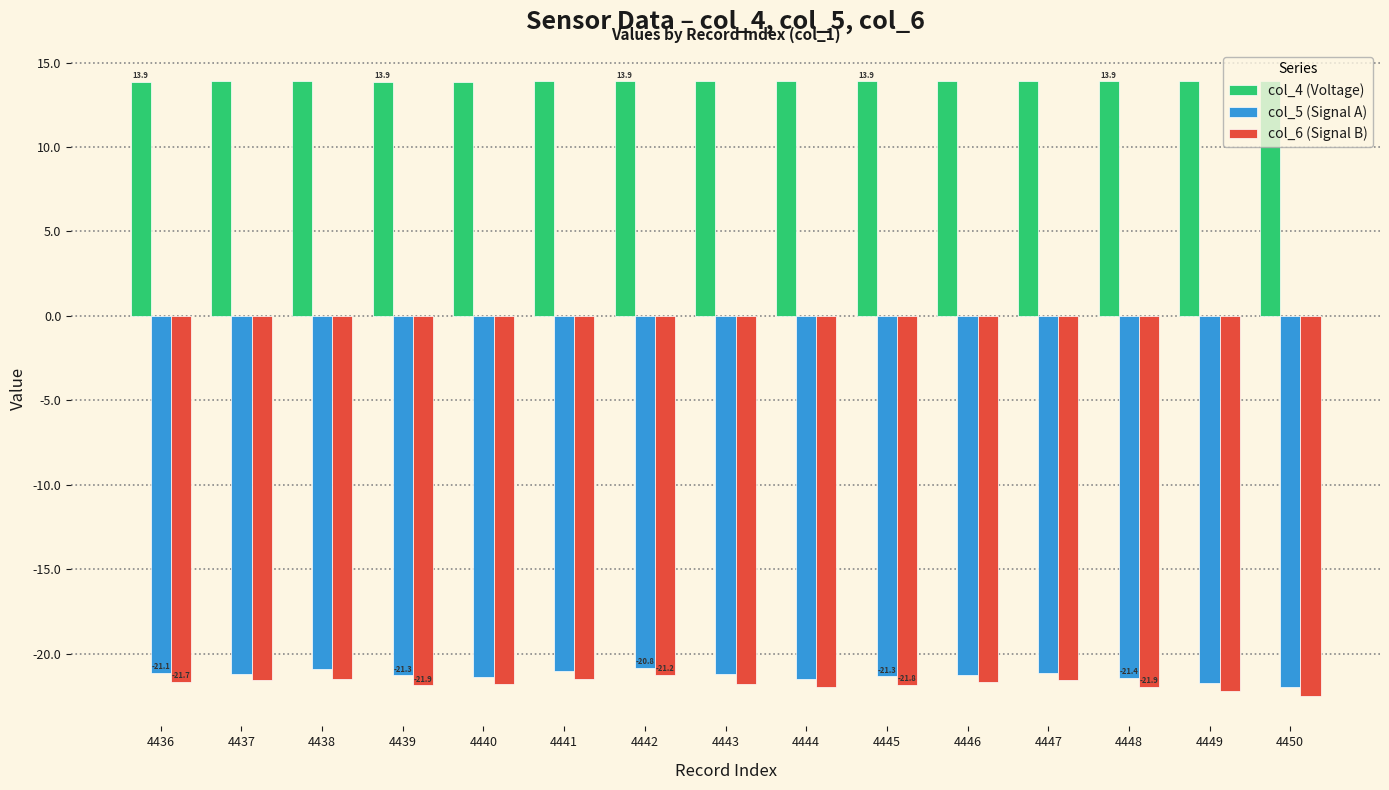

What is the lowest value of the col_5 (Signal A) series?

-22.0